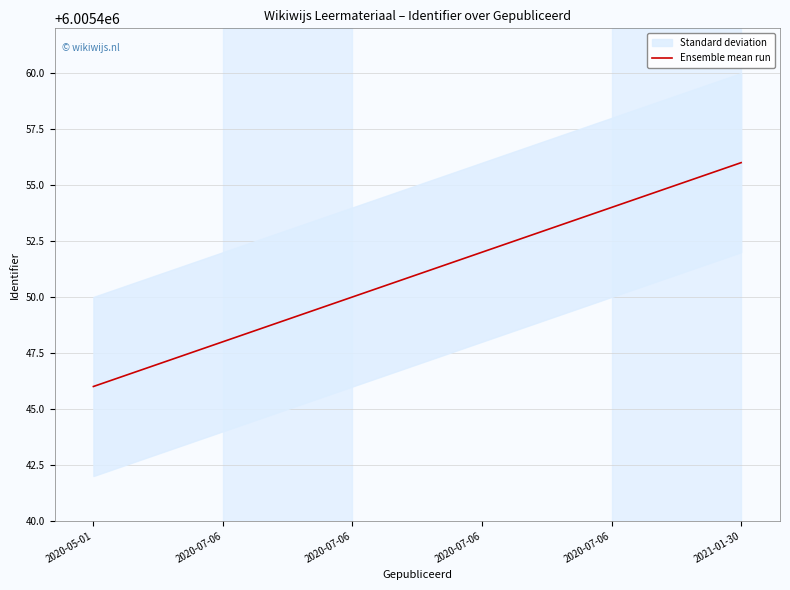

True or false: there are more than 2 points higher than both neighbors.

False